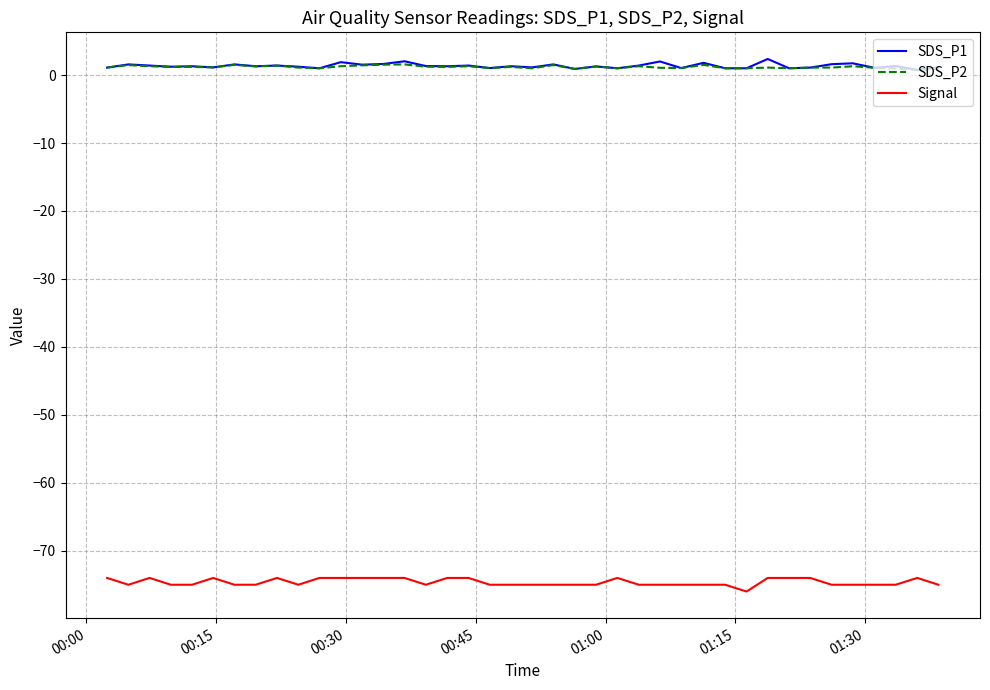

True or false: Signal and SDS_P1 cross at least once.

False